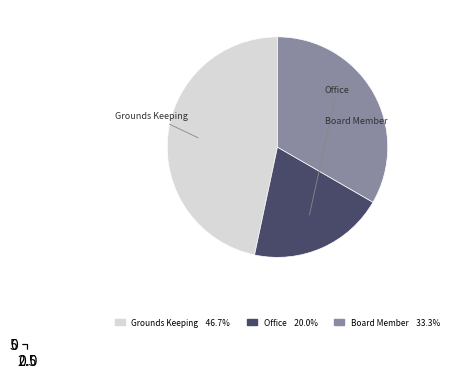

What is the smallest slice in the pie chart?

Office